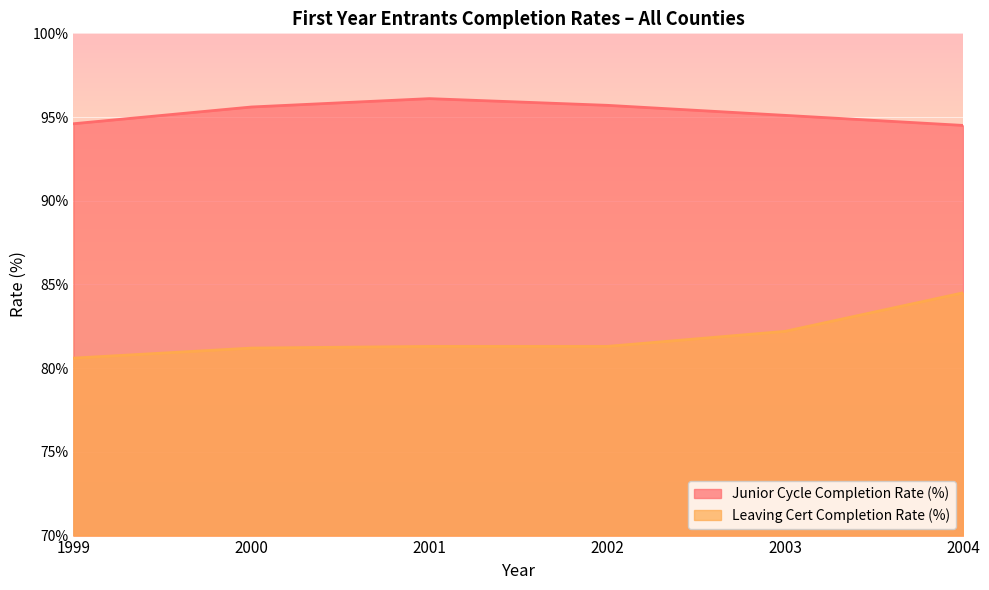

At which label is Leaving Cert Completion Rate (%) closest to 82?

2003